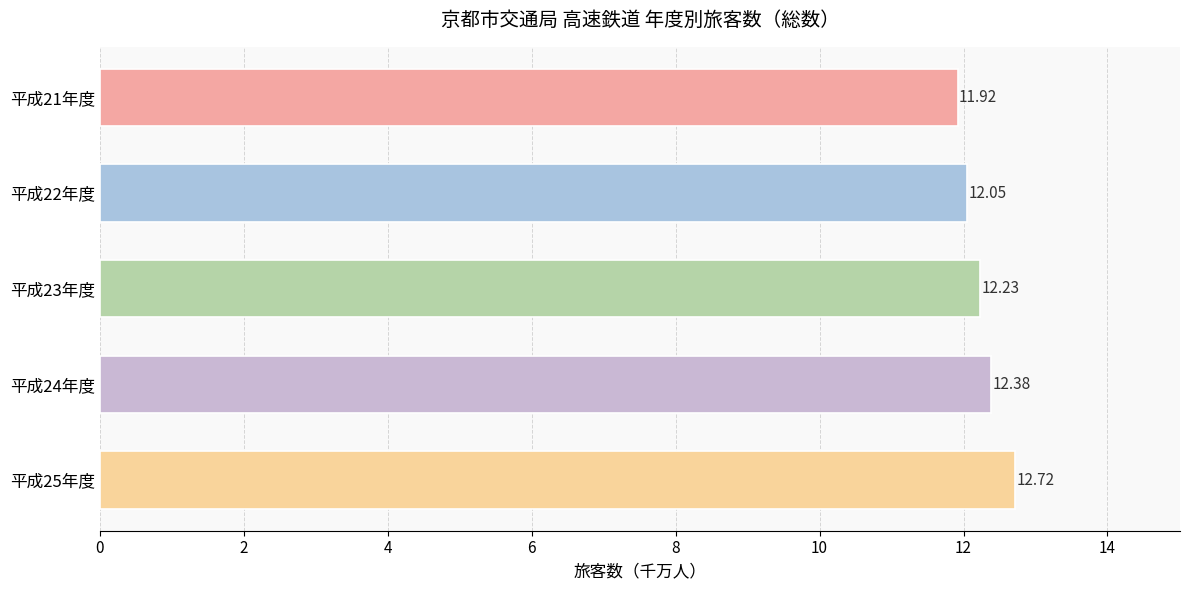

Rank the categories by value from highest to lowest.

平成25年度, 平成24年度, 平成23年度, 平成22年度, 平成21年度